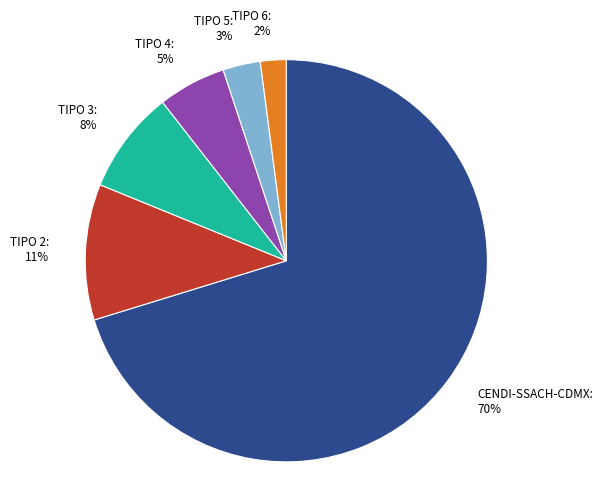

To the nearest percent, what is the average slice percentage?

17%